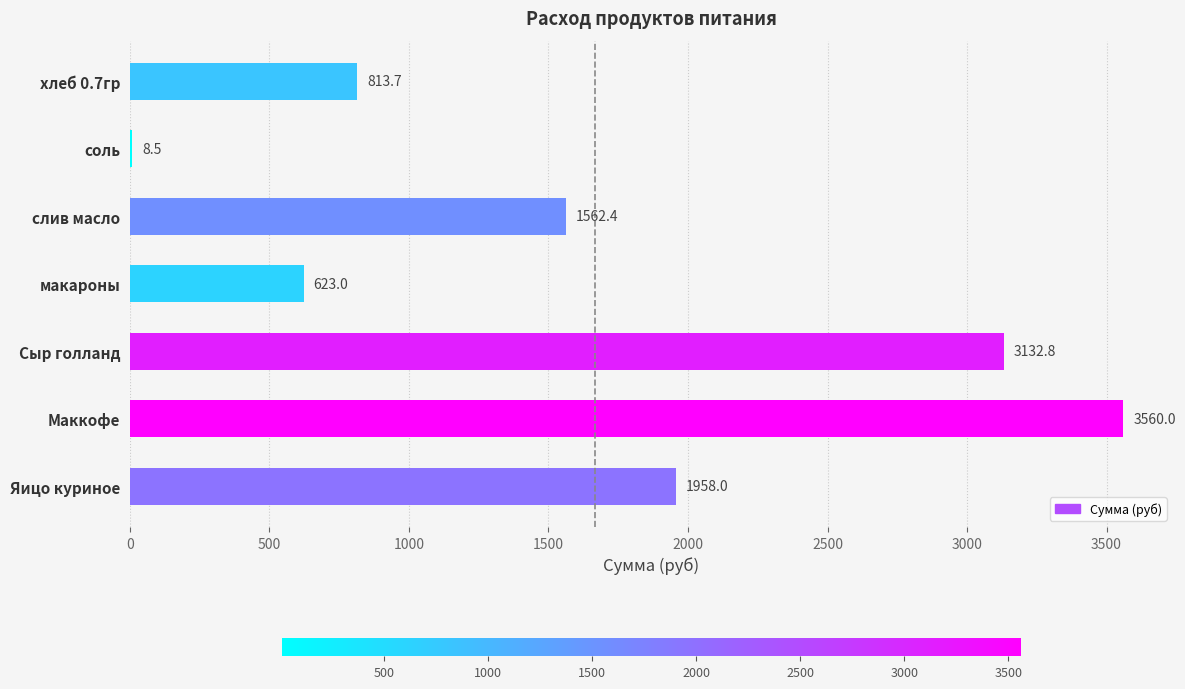

What is the change in value from слив масло to макароны?

-939.4